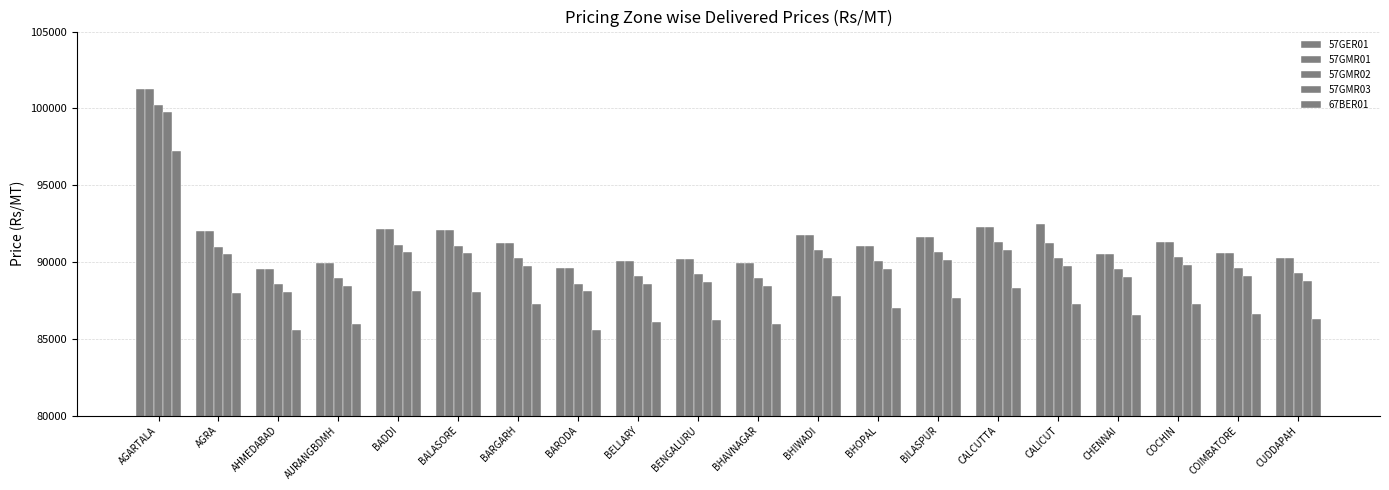

Are the bars horizontal?

No